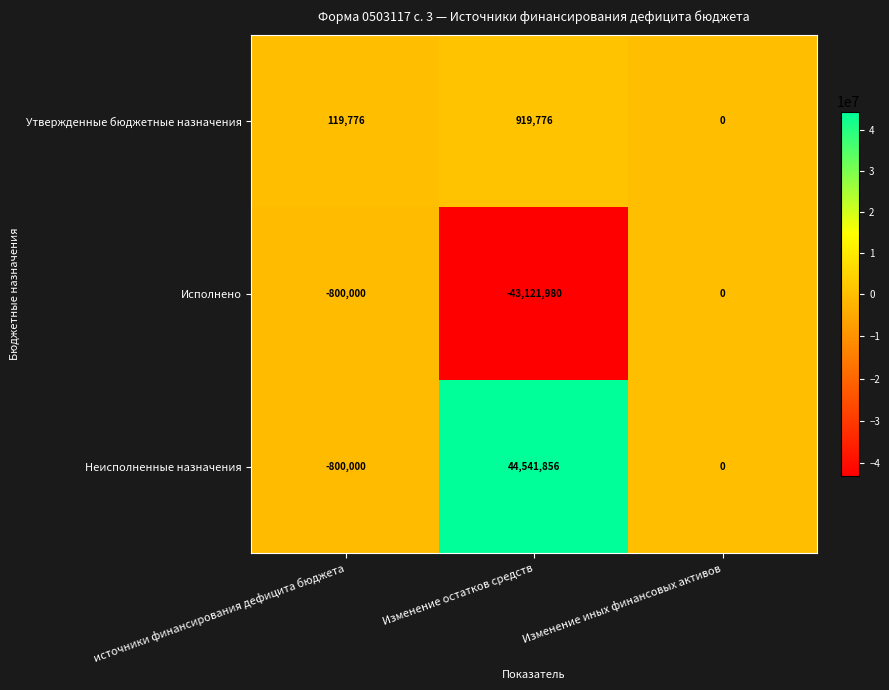

Reading left to right, list all the values displayed in this chart.

Утвержденные бюджетные назначения: источники финансирования дефицита бюджета=119776	Изменение остатков средств=919776	Изменение иных финансовых активов=0
Исполнено: источники финансирования дефицита бюджета=-800000	Изменение остатков средств=-43121980	Изменение иных финансовых активов=0
Неисполненные назначения: источники финансирования дефицита бюджета=-800000	Изменение остатков средств=44541856	Изменение иных финансовых активов=0